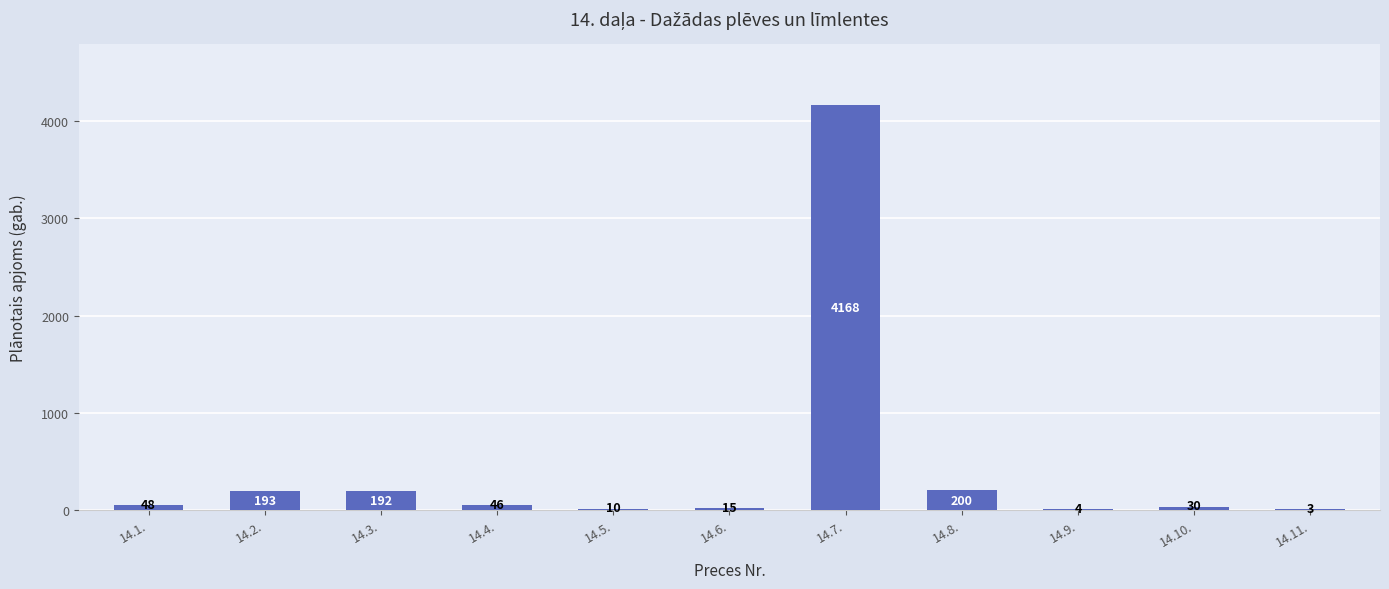

Which category has the highest value across all series?

14.7.